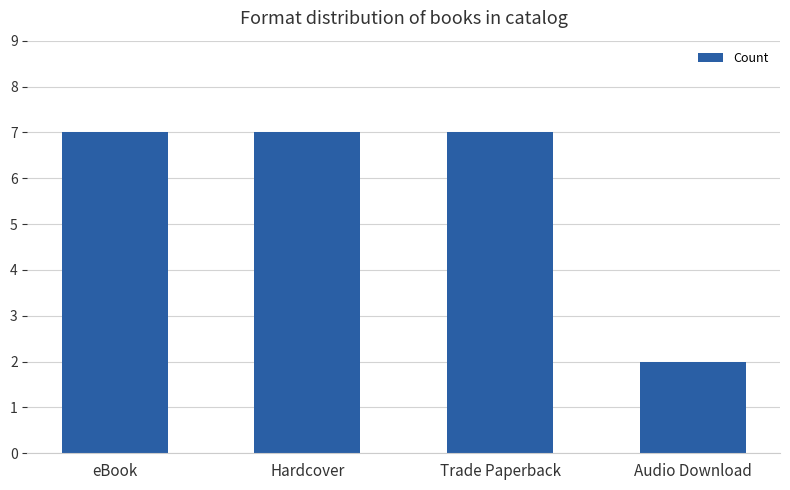

The chart shows a value of 7 at eBook. True or false?

True